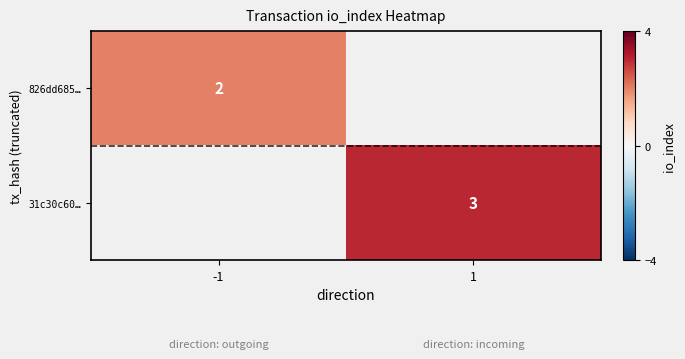

The value of 31c30c60… at 1 is 3. True or false?

True